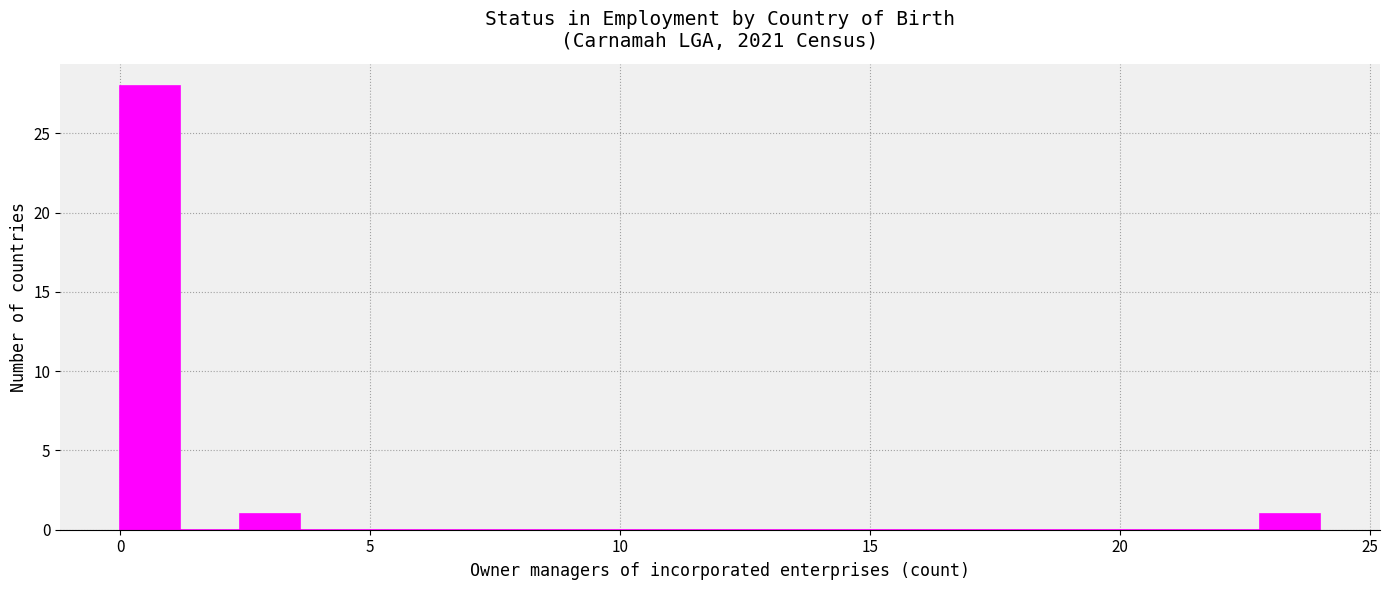

Around what value on the x-axis is the tallest bar? Give the approximate position of its centre, as read against the axis.

0.5